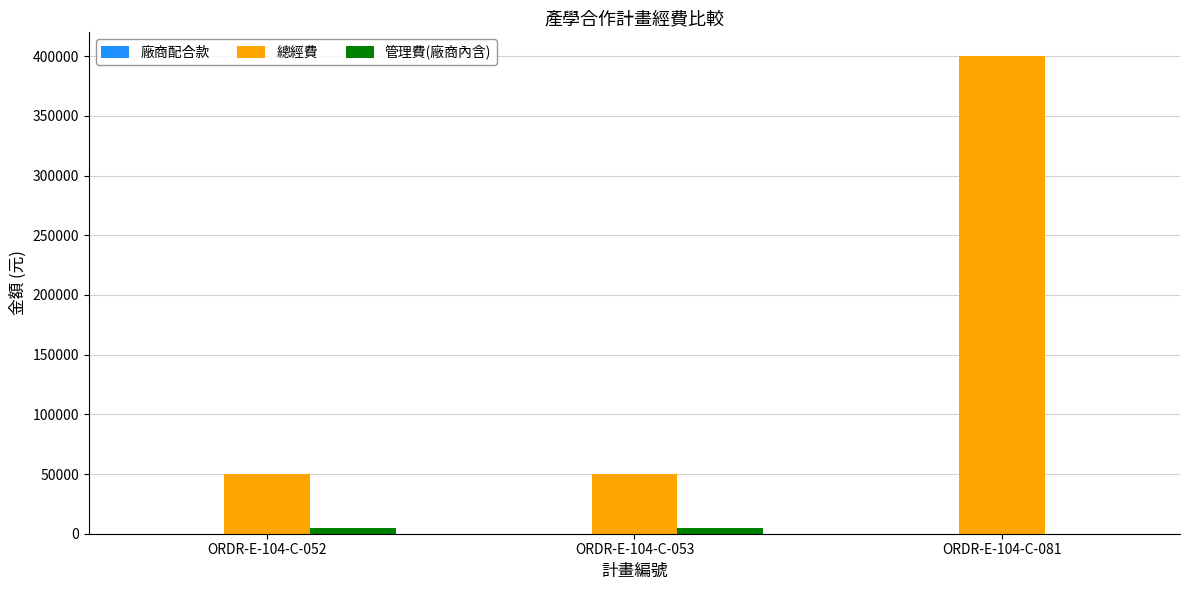

Which series has the largest total across all categories?

總經費